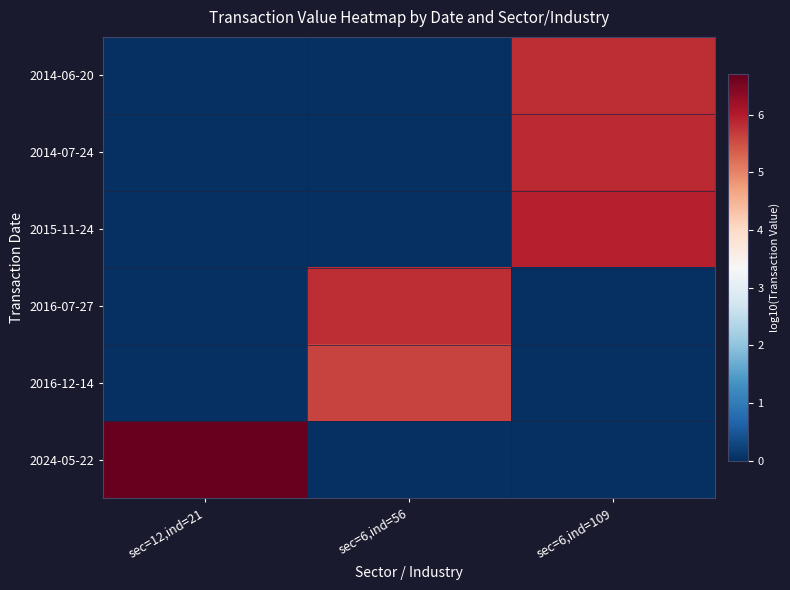

Reading left to right, extract all data points from this chart.

2014-06-20: sec=12,ind=21=0.0	sec=6,ind=56=0.0	sec=6,ind=109=5.8
2014-07-24: sec=12,ind=21=0.0	sec=6,ind=56=0.0	sec=6,ind=109=5.9
2015-11-24: sec=12,ind=21=0.0	sec=6,ind=56=0.0	sec=6,ind=109=5.9
2016-07-27: sec=12,ind=21=0.0	sec=6,ind=56=5.8	sec=6,ind=109=0.0
2016-12-14: sec=12,ind=21=0.0	sec=6,ind=56=5.6	sec=6,ind=109=0.0
2024-05-22: sec=12,ind=21=6.7	sec=6,ind=56=0.0	sec=6,ind=109=0.0